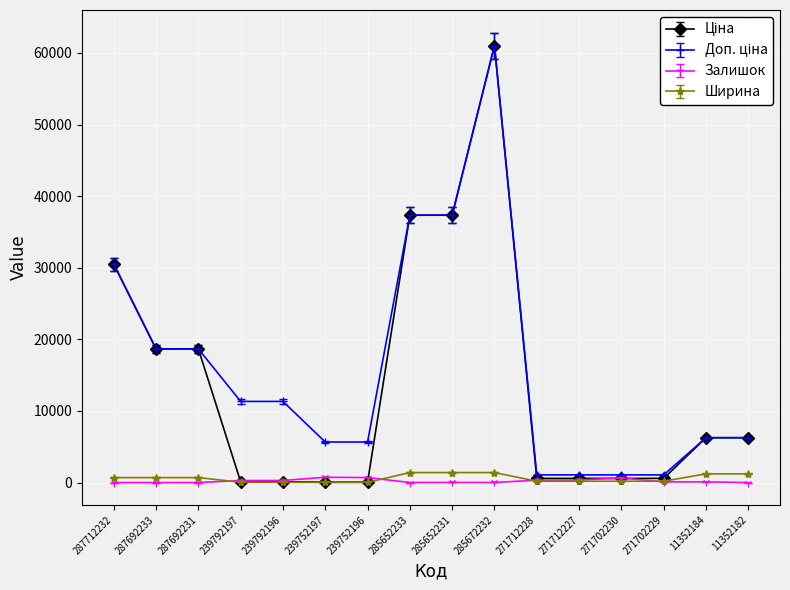

What position from the right is 239792197?

13